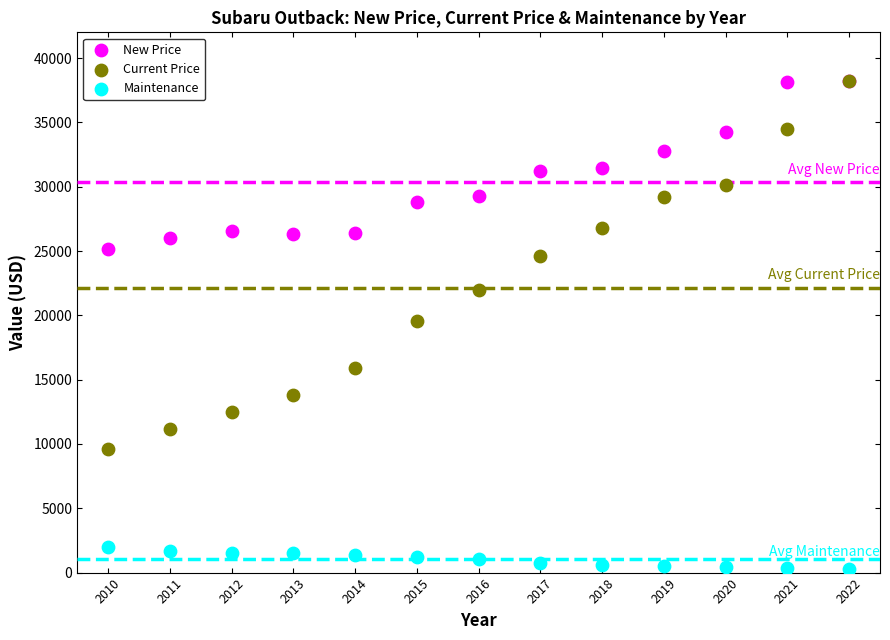

What are all the series names shown in the legend?

New Price, Current Price, Maintenance